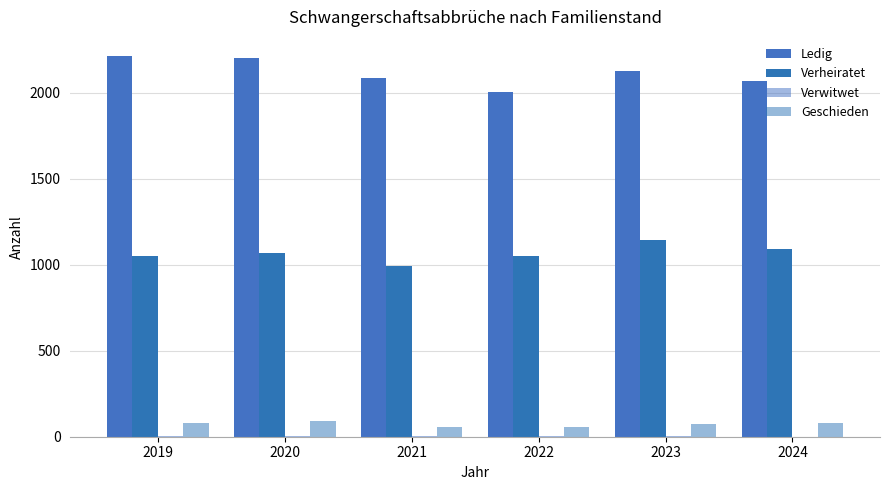

How many categories are shown in the chart?

6